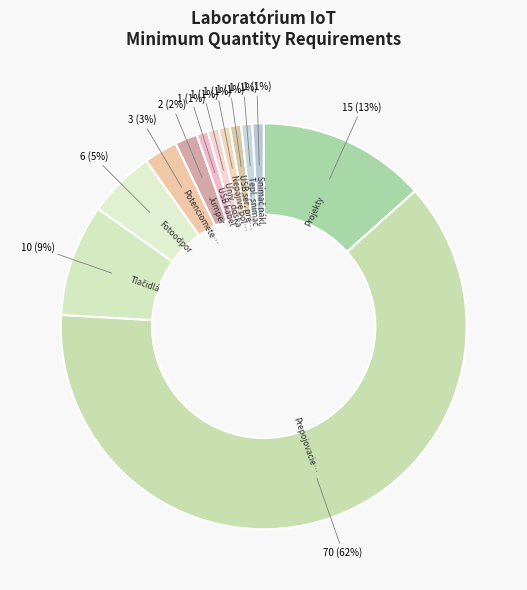

Count the number of slices in the pie.

12